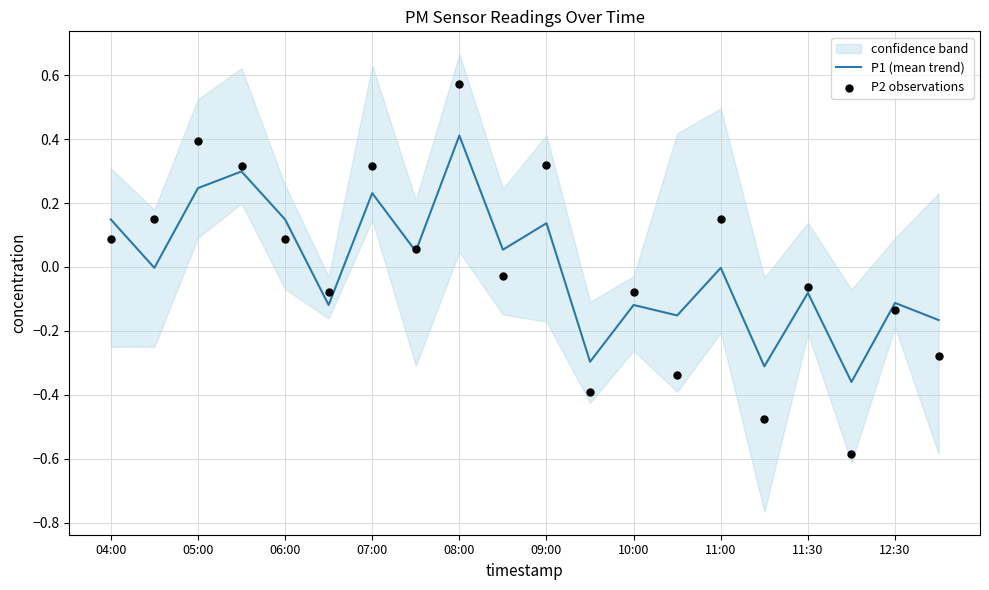

Which series reaches the maximum Y coordinate?

P2 observations